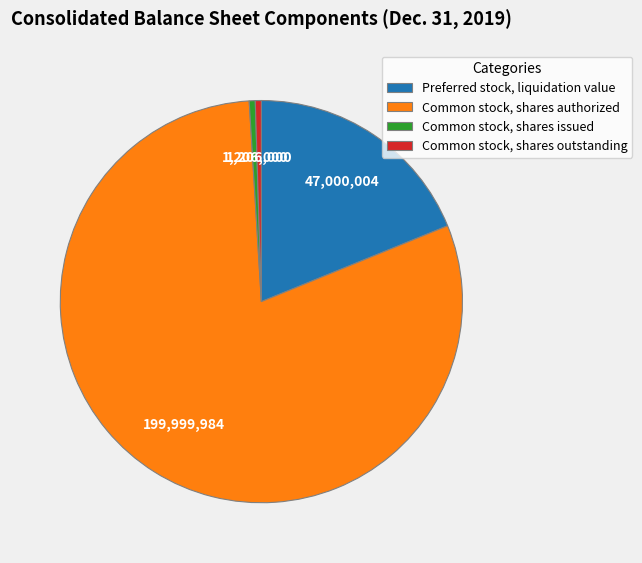

True or false: Common stock, shares outstanding accounts for 11% of the total.

False